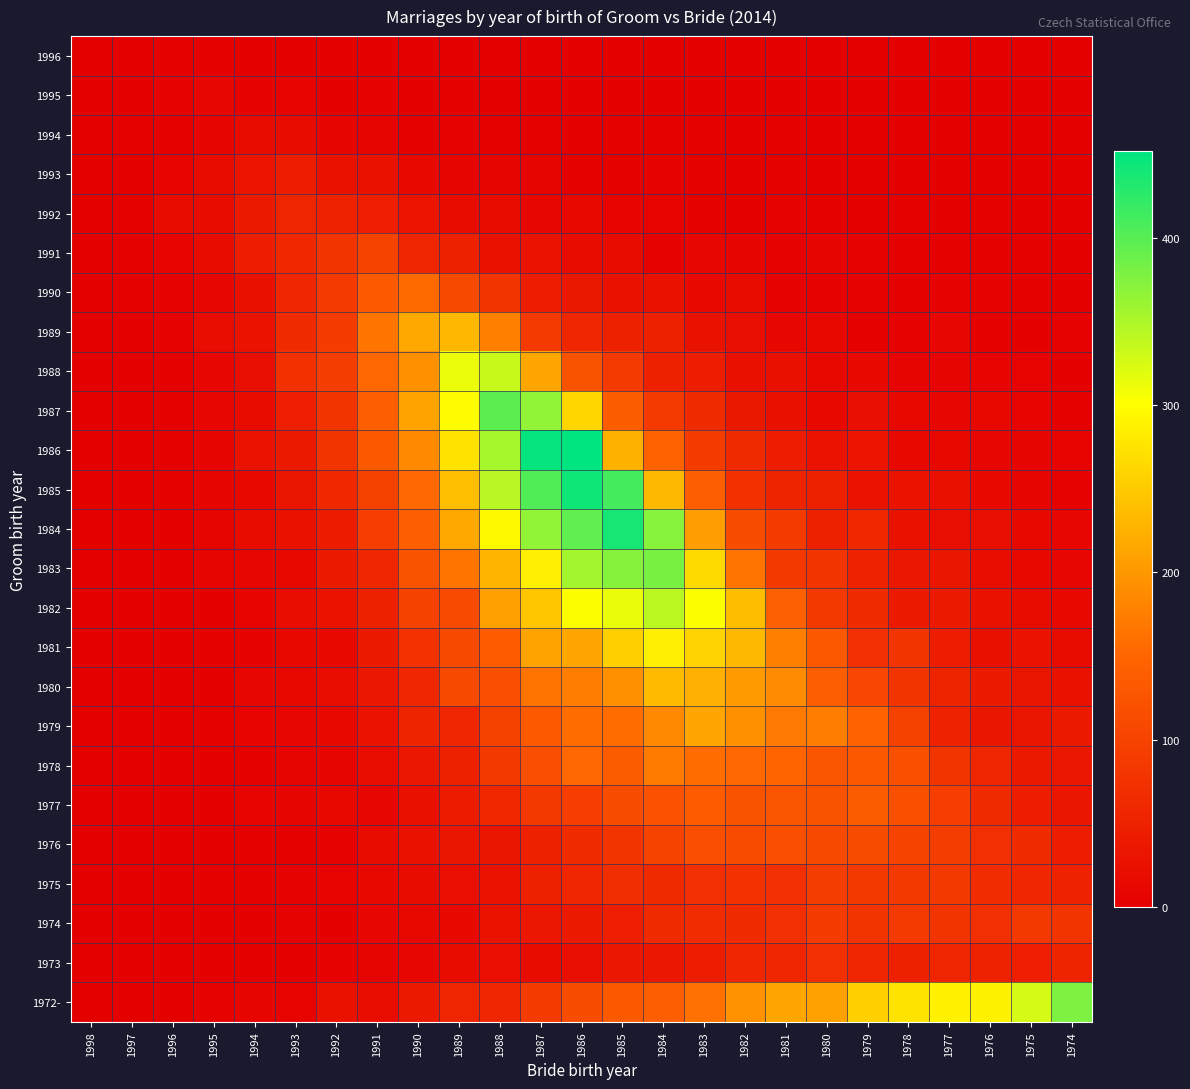

Reading left to right, list all the values displayed in this chart.

1996: 1998=0	1997=1	1996=2	1995=2	1994=0	1993=1	1992=1	1991=0	1990=0	1989=1	1988=1	1987=0	1986=0	1985=0	1984=0	1983=0	1982=0	1981=0	1980=0	1979=0	1978=0	1977=0	1976=0	1975=0	1974=0
1995: 1998=0	1997=0	1996=5	1995=10	1994=5	1993=6	1992=0	1991=4	1990=1	1989=2	1988=0	1987=1	1986=0	1985=0	1984=0	1983=0	1982=0	1981=0	1980=0	1979=1	1978=0	1977=0	1976=0	1975=1	1974=0
1994: 1998=0	1997=2	1996=3	1995=8	1994=19	1993=18	1992=9	1991=7	1990=3	1989=5	1988=2	1987=3	1986=0	1985=2	1984=3	1983=2	1982=0	1981=2	1980=1	1979=0	1978=1	1977=0	1976=1	1975=0	1974=0
1993: 1998=0	1997=1	1996=6	1995=19	1994=31	1993=44	1992=27	1991=26	1990=16	1989=9	1988=9	1987=7	1986=3	1985=3	1984=4	1983=3	1982=1	1981=2	1980=1	1979=1	1978=1	1977=0	1976=1	1975=0	1974=0
1992: 1998=1	1997=3	1996=17	1995=18	1994=39	1993=56	1992=52	1991=46	1990=31	1989=19	1988=19	1987=10	1986=13	1985=6	1984=6	1983=2	1982=1	1981=4	1980=3	1979=0	1978=2	1977=1	1976=2	1975=0	1974=0
1991: 1998=0	1997=2	1996=6	1995=18	1994=45	1993=60	1992=80	1991=99	1990=56	1989=49	1988=26	1987=28	1986=17	1985=19	1984=5	1983=10	1982=8	1981=4	1980=9	1979=4	1978=2	1977=2	1976=2	1975=2	1974=1
1990: 1998=1	1997=2	1996=4	1995=11	1994=24	1993=58	1992=87	1991=134	1990=155	1989=108	1988=77	1987=44	1986=37	1985=27	1984=26	1983=16	1982=19	1981=5	1980=4	1979=4	1978=3	1977=4	1976=5	1975=2	1974=1
1989: 1998=0	1997=0	1996=4	1995=20	1994=29	1993=64	1992=88	1991=166	1990=216	1989=231	1988=177	1987=87	1986=59	1985=49	1984=49	1983=26	1982=23	1981=12	1980=14	1979=3	1978=5	1977=12	1976=3	1975=1	1974=4
1988: 1998=0	1997=0	1996=3	1995=10	1994=23	1993=74	1992=91	1991=152	1990=194	1989=312	1988=334	1987=214	1986=124	1985=86	1984=49	1983=44	1982=25	1981=24	1980=14	1979=16	1978=9	1977=9	1976=6	1975=6	1974=1
1987: 1998=0	1997=0	1996=3	1995=11	1994=18	1993=46	1992=80	1991=140	1990=211	1989=298	1988=397	1987=365	1986=262	1985=138	1984=87	1983=64	1982=37	1981=24	1980=15	1979=23	1978=14	1977=10	1976=14	1975=6	1974=2
1986: 1998=0	1997=1	1996=2	1995=8	1994=28	1993=38	1992=78	1991=132	1990=187	1989=273	1988=354	1987=449	1986=452	1985=225	1984=144	1983=90	1982=63	1981=45	1980=28	1979=31	1978=13	1977=13	1976=11	1975=8	1974=6
1985: 1998=0	1997=1	1996=2	1995=8	1994=15	1993=32	1992=60	1991=97	1990=152	1989=238	1988=343	1987=404	1986=443	1985=411	1984=233	1983=140	1982=73	1981=54	1980=49	1979=28	1978=29	1977=25	1976=16	1975=9	1974=5
1984: 1998=0	1997=1	1996=0	1995=7	1994=17	1993=26	1992=42	1991=93	1990=141	1989=218	1988=295	1987=365	1986=395	1985=438	1984=371	1983=206	1982=115	1981=89	1980=49	1979=60	1978=27	1977=23	1976=23	1975=14	1974=12
1983: 1998=0	1997=0	1996=1	1995=7	1994=11	1993=15	1992=39	1991=57	1990=123	1989=166	1988=228	1987=286	1986=355	1985=372	1984=380	1983=265	1982=164	1981=85	1980=79	1979=52	1978=35	1977=33	1976=21	1975=15	1974=12
1982: 1998=0	1997=0	1996=0	1995=1	1994=6	1993=20	1992=29	1991=49	1990=98	1989=111	1988=207	1987=246	1986=302	1985=314	1984=341	1983=302	1982=237	1981=143	1980=83	1979=65	1978=39	1977=40	1976=26	1975=17	1974=15
1981: 1998=0	1997=0	1996=1	1995=2	1994=5	1993=14	1992=16	1991=41	1990=75	1989=108	1988=135	1987=211	1986=215	1985=256	1984=286	1983=258	1982=232	1981=177	1980=131	1979=71	1978=79	1977=45	1976=25	1975=28	1974=17
1980: 1998=0	1997=0	1996=0	1995=1	1994=10	1993=13	1992=21	1991=35	1990=59	1989=108	1988=118	1987=164	1986=174	1985=193	1984=235	1983=224	1982=203	1981=188	1980=141	1979=106	1978=79	1977=53	1976=39	1975=32	1974=26
1979: 1998=0	1997=0	1996=1	1995=2	1994=6	1993=11	1992=16	1991=28	1990=53	1989=57	1988=97	1987=134	1986=158	1985=158	1984=186	1983=215	1982=193	1981=171	1980=174	1979=144	1978=97	1977=52	1976=33	1975=32	1974=38
1978: 1998=0	1997=1	1996=0	1995=0	1994=2	1993=8	1992=8	1991=21	1990=36	1989=48	1988=83	1987=118	1986=152	1985=136	1984=172	1983=158	1982=152	1981=148	1980=126	1979=130	1978=120	1977=80	1976=59	1975=38	1974=35
1977: 1998=0	1997=0	1996=0	1995=1	1994=6	1993=8	1992=15	1991=11	1990=24	1989=42	1988=60	1987=83	1986=92	1985=113	1984=121	1983=135	1982=123	1981=126	1980=123	1979=138	1978=120	1977=92	1976=63	1975=45	1974=34
1976: 1998=0	1997=0	1996=0	1995=1	1994=3	1993=3	1992=4	1991=17	1990=27	1989=34	1988=32	1987=48	1986=65	1985=77	1984=99	1983=117	1982=112	1981=117	1980=109	1979=113	1978=102	1977=91	1976=71	1975=64	1974=45
1975: 1998=0	1997=0	1996=0	1995=2	1994=3	1993=5	1992=6	1991=14	1990=18	1989=22	1988=28	1987=48	1986=58	1985=68	1984=62	1983=70	1982=75	1981=71	1980=91	1979=83	1978=83	1977=85	1976=67	1975=58	1974=51
1974: 1998=0	1997=0	1996=0	1995=0	1994=1	1993=4	1992=1	1991=11	1990=15	1989=16	1988=30	1987=36	1986=38	1985=46	1984=61	1983=67	1982=65	1981=71	1980=89	1979=78	1978=87	1977=80	1976=71	1975=83	1974=79
1973: 1998=0	1997=0	1996=0	1995=1	1994=1	1993=0	1992=5	1991=7	1990=11	1989=19	1988=22	1987=18	1986=23	1985=35	1984=35	1983=44	1982=58	1981=57	1980=70	1979=55	1978=50	1977=55	1976=52	1975=46	1974=53
1972-: 1998=0	1997=0	1996=1	1995=4	1994=9	1993=6	1992=26	1991=21	1990=38	1989=56	1988=59	1987=88	1986=114	1985=132	1984=139	1983=162	1982=195	1981=214	1980=210	1979=256	1978=274	1977=288	1976=289	1975=326	1974=377